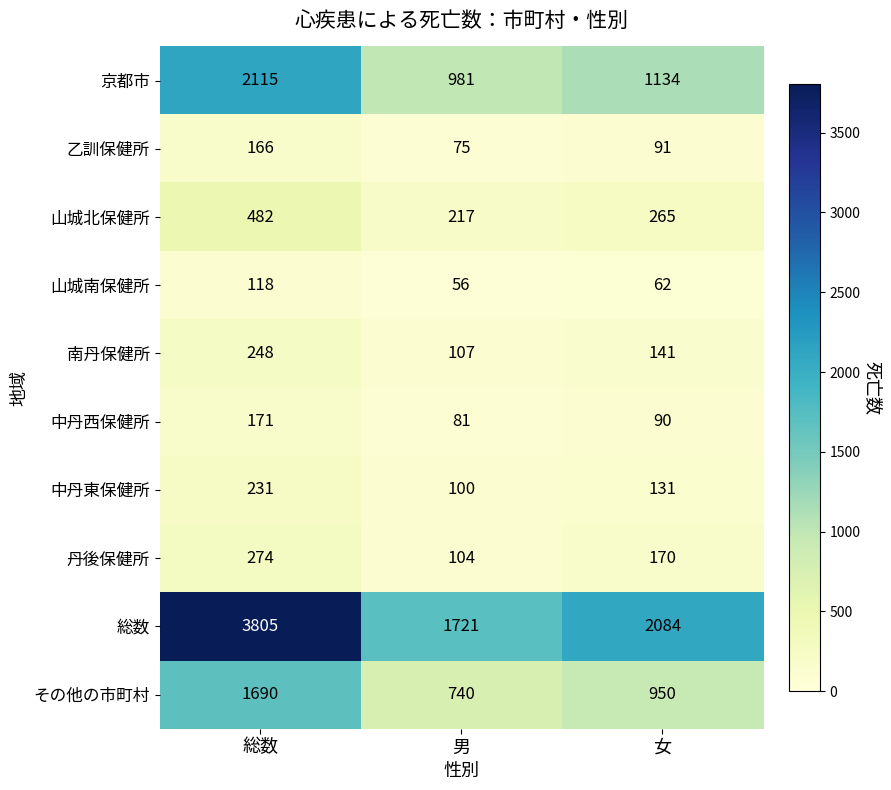

What is the spread (max minus min) of values at 総数?

3687